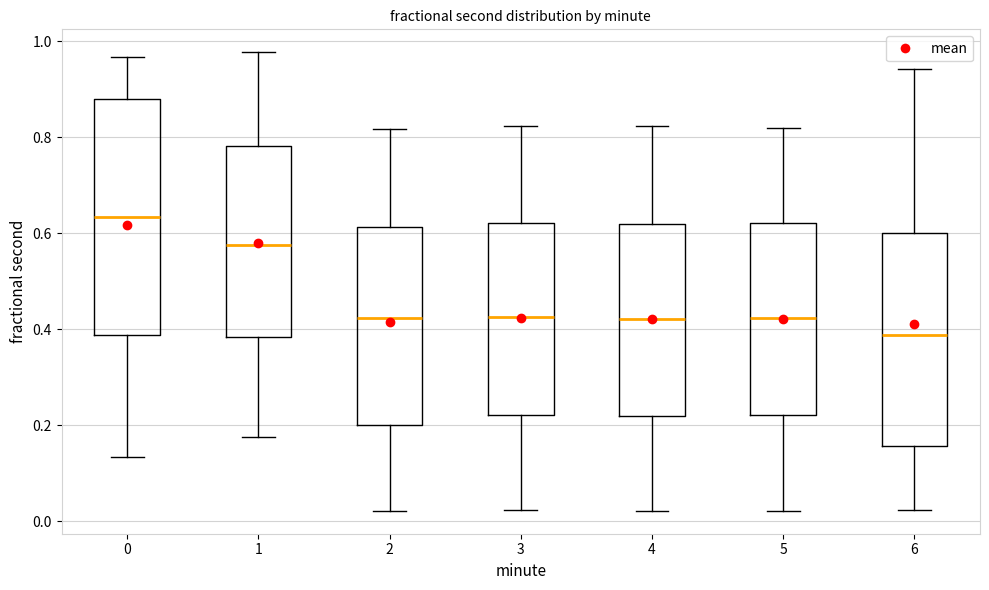

Which box is the tallest, from its lower edge to its upper edge?

0